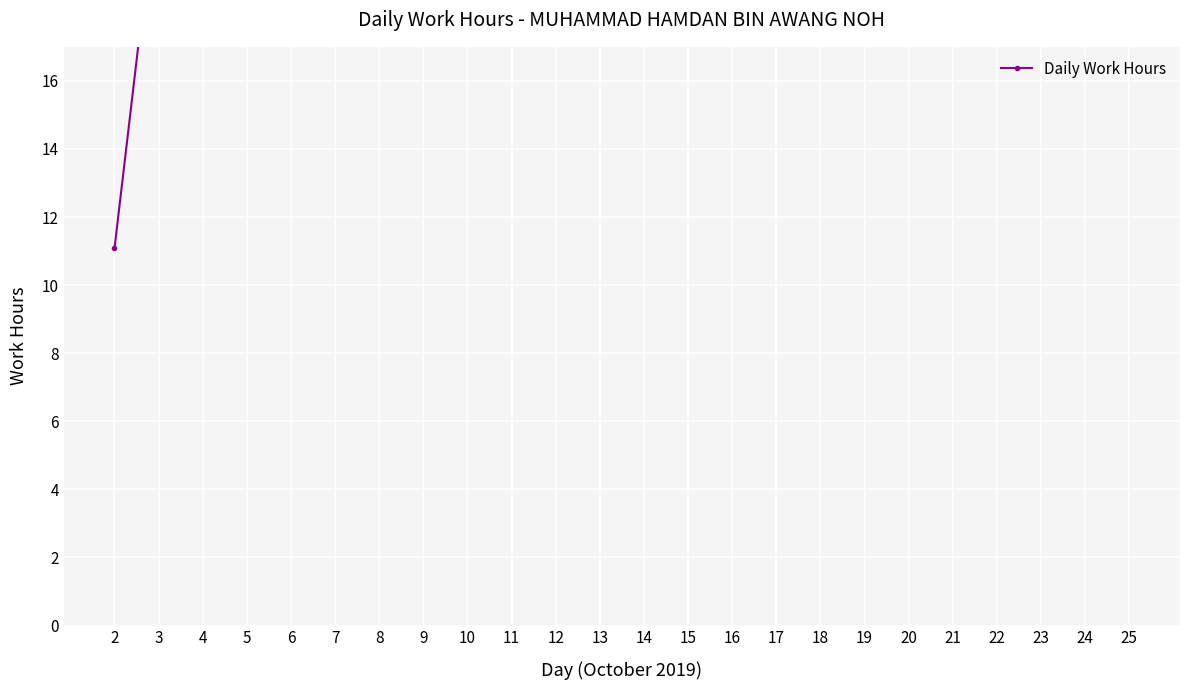

How many data points are less than 148?

12